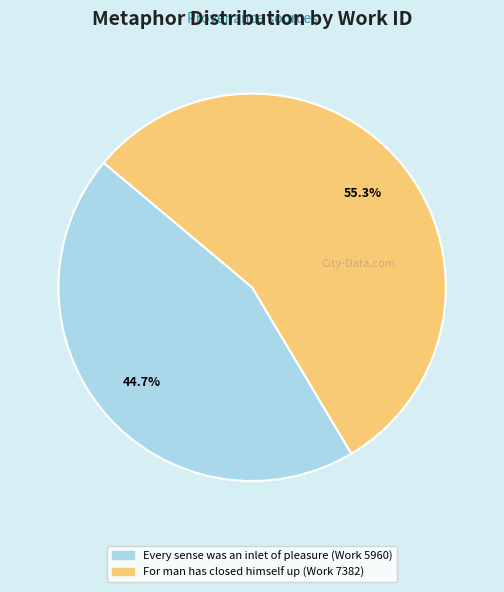

Is it true that Every sense was an inlet of pleasure (Work 5960) is 51% of the pie?

False